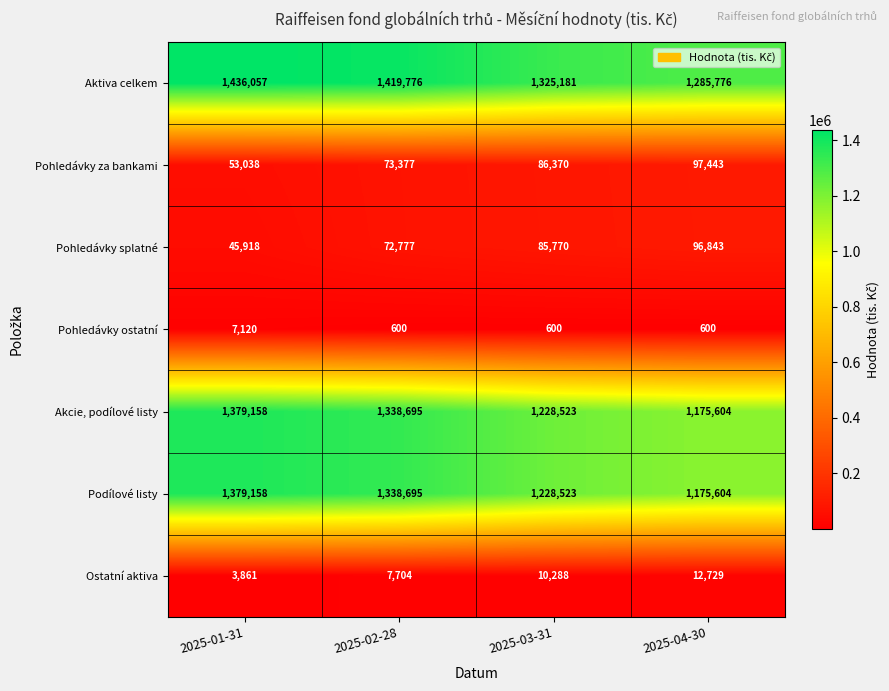

What is the spread (max minus min) of values at 2025-04-30?

1285176